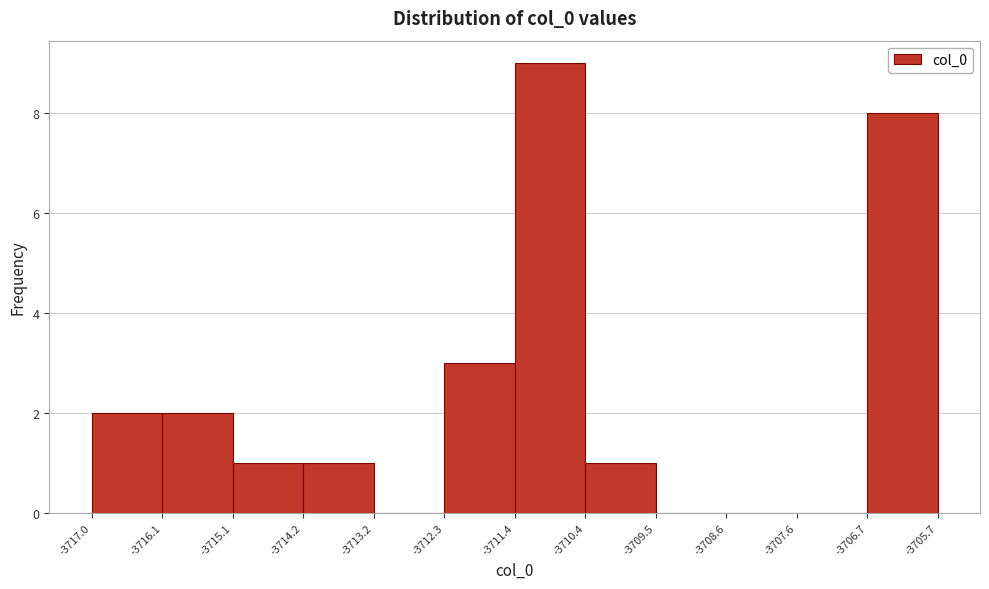

Over which range of the x-axis is the bar tallest?

-3711.4 to -3710.4